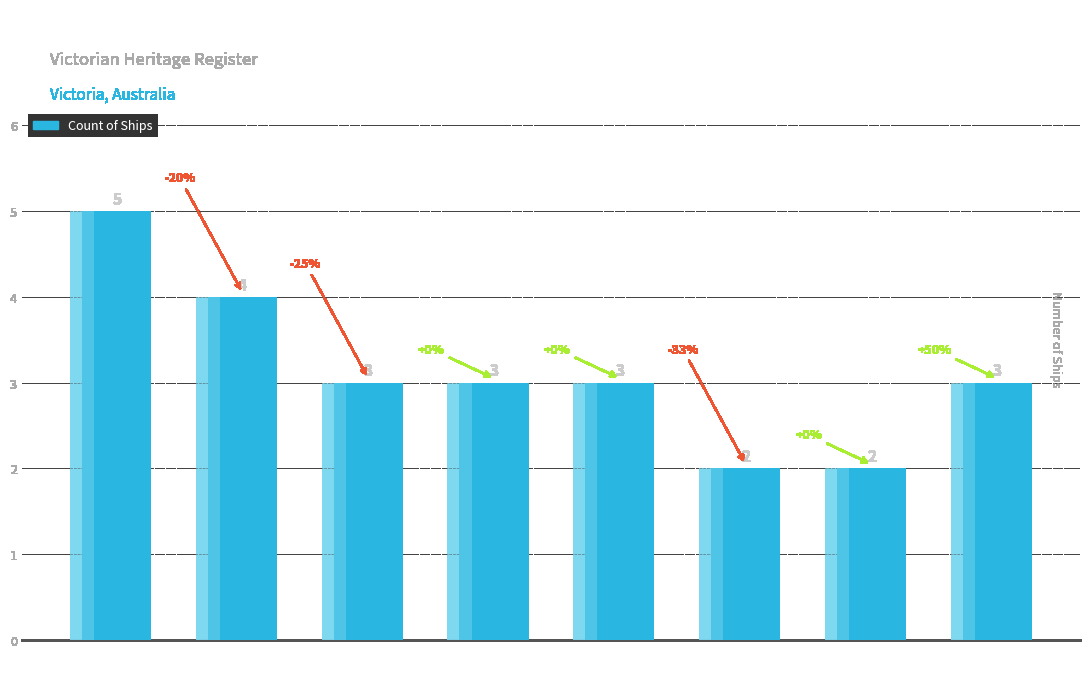

What is the maximum value shown in the chart?

5